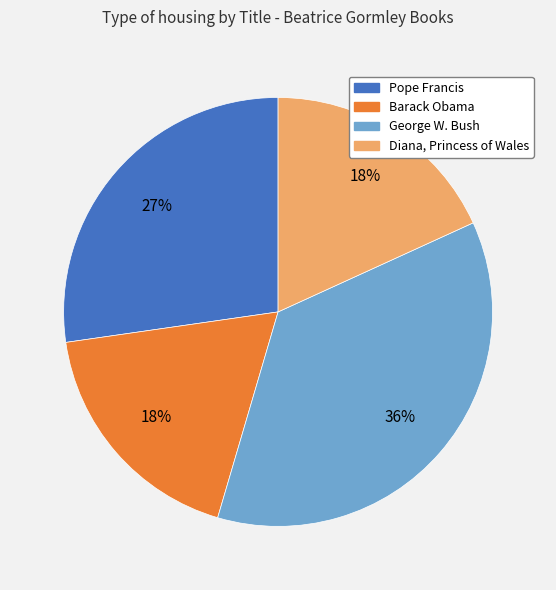

To the nearest percent, what portion does Pope Francis represent?

27%